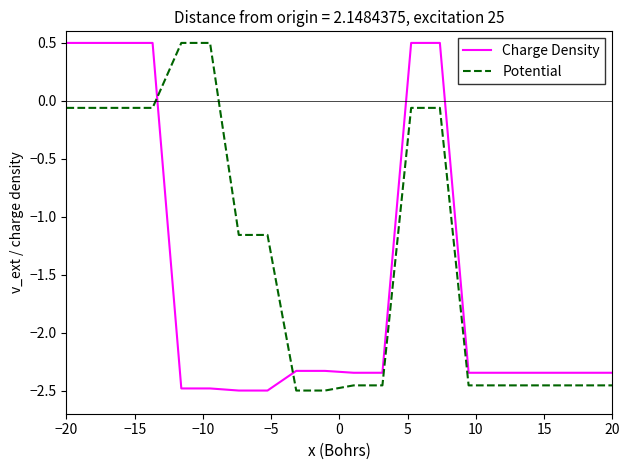

What is the sum of all Potential values?

-26.3